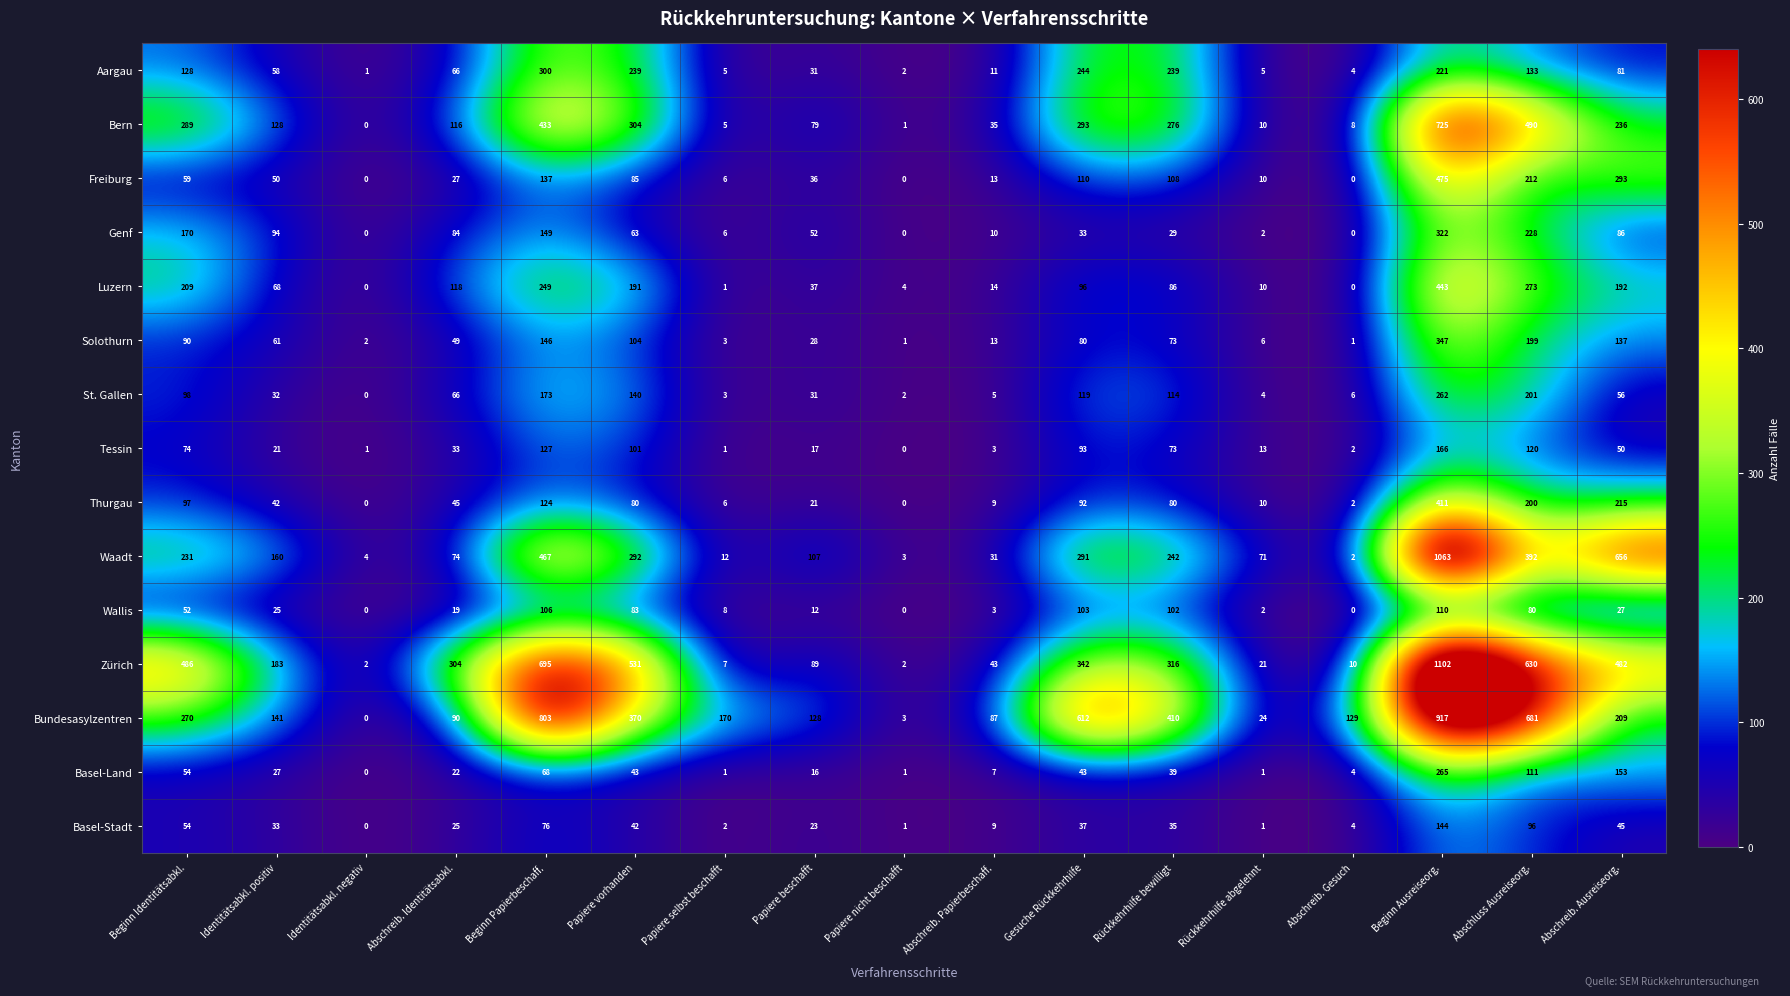

Which series has the widest spread of values?

Zürich